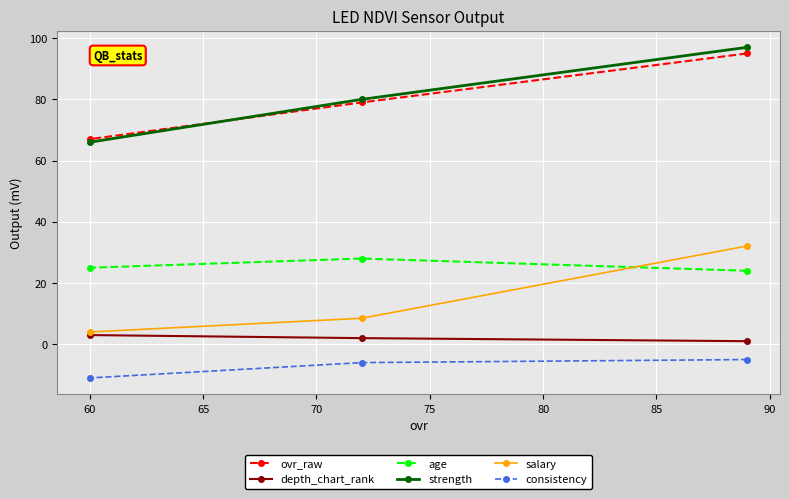

What are all the series names shown in the legend?

ovr_raw, depth_chart_rank, age, strength, salary, consistency